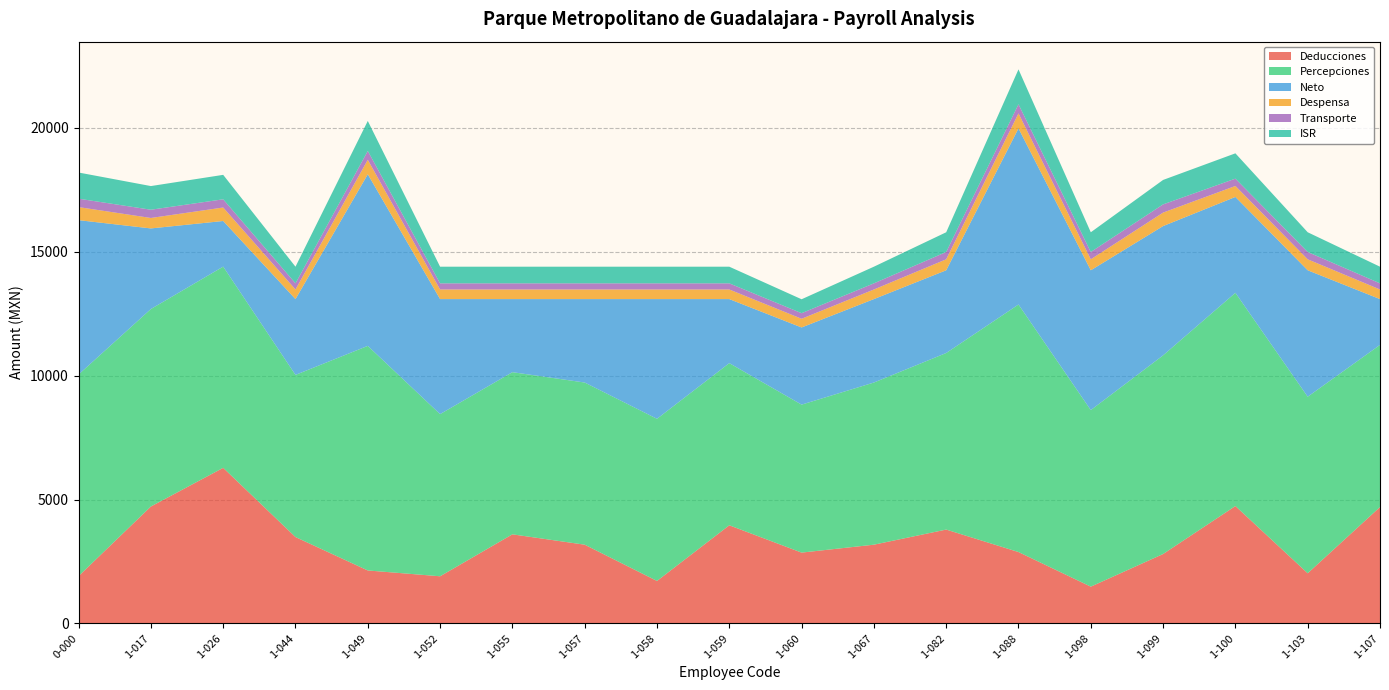

Reading left to right, list all the values displayed in this chart.

Deducciones: 1908.8	4718.5	6279.0	3485.3	2137.1	1902.3	3595.4	3177.3	1713.3	3960.0	2857.8	3177.3	3787.6	2880.4	1483.6	2800.9	4737.2	2023.6	4696.5
Percepciones: 8137.9	7970.9	8120.9	6544.8	9064.1	6544.8	6544.8	6544.8	6544.8	6544.8	5972.2	6544.8	7126.2	9990.1	7126.2	8018.2	8606.2	7126.2	6544.8
Neto: 6229.1	3252.4	1841.9	3059.4	6927.0	4642.4	2949.3	3367.4	4831.4	2584.8	3114.4	3367.4	3338.6	7109.7	5642.6	5217.3	3869.0	5102.6	1848.3
Despensa: 526.5	422.0	544.0	387.5	583.5	387.5	387.5	387.5	387.5	387.5	351.3	387.5	443.0	603.5	443.0	544.0	443.0	443.0	387.5
Transporte: 339.5	333.0	331.5	248.0	357.5	248.0	248.0	248.0	248.0	248.0	224.8	248.0	295.0	369.5	295.0	331.5	295.0	295.0	248.0
ISR: 1056.2	954.7	986.7	672.0	1210.2	672.0	672.0	672.0	672.0	672.0	562.3	672.0	796.2	1407.9	796.2	986.7	1022.1	796.2	672.0